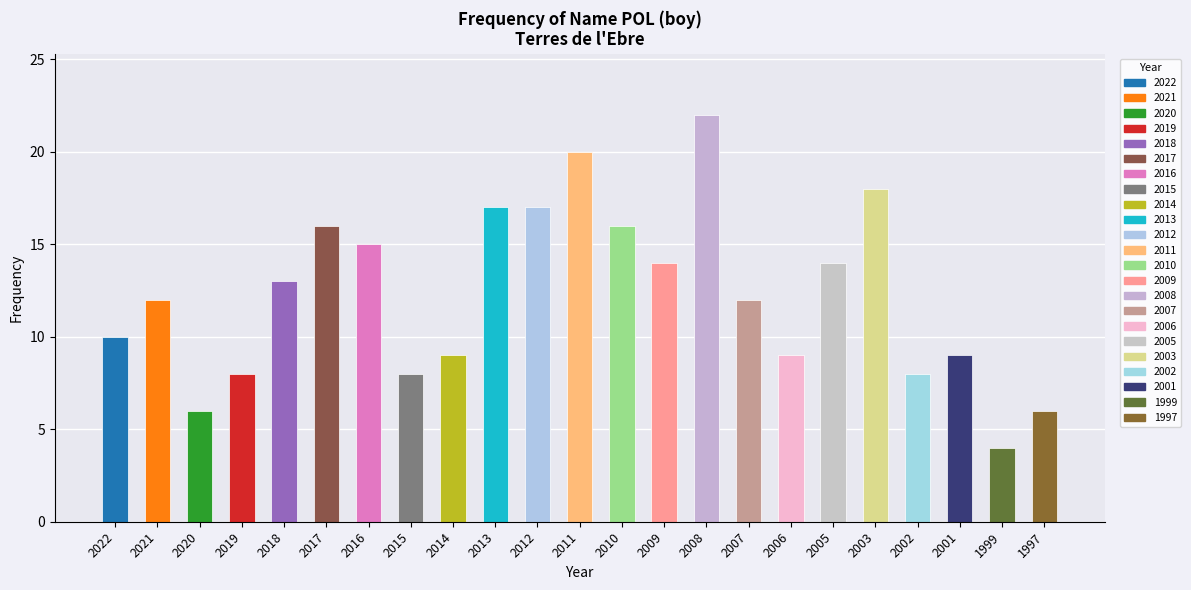

What is the value of the 16th bar from the left?

12